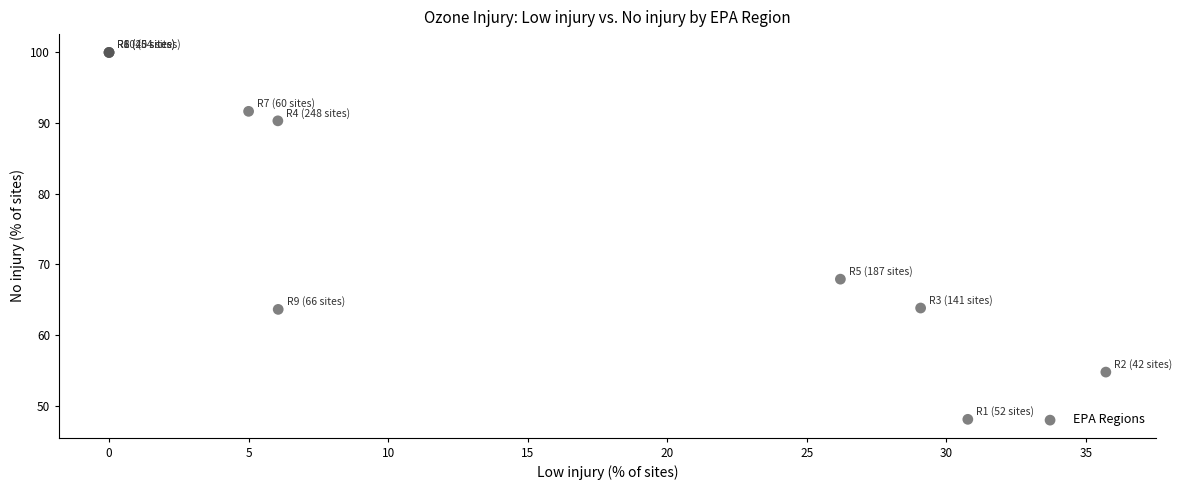

What Y value in the scatter plot is closest to 74?

67.9